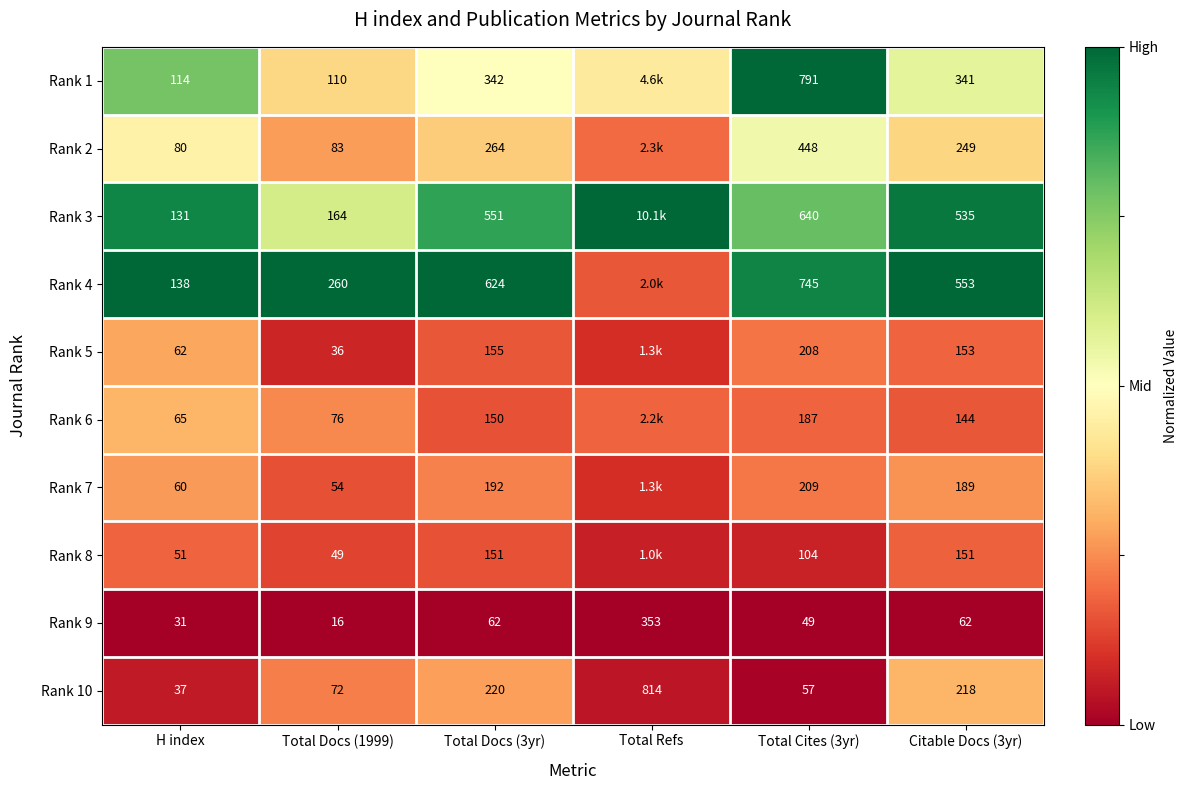

True or false: Rank 5 has a value of 0.3 at Total Cites (3yr).

False